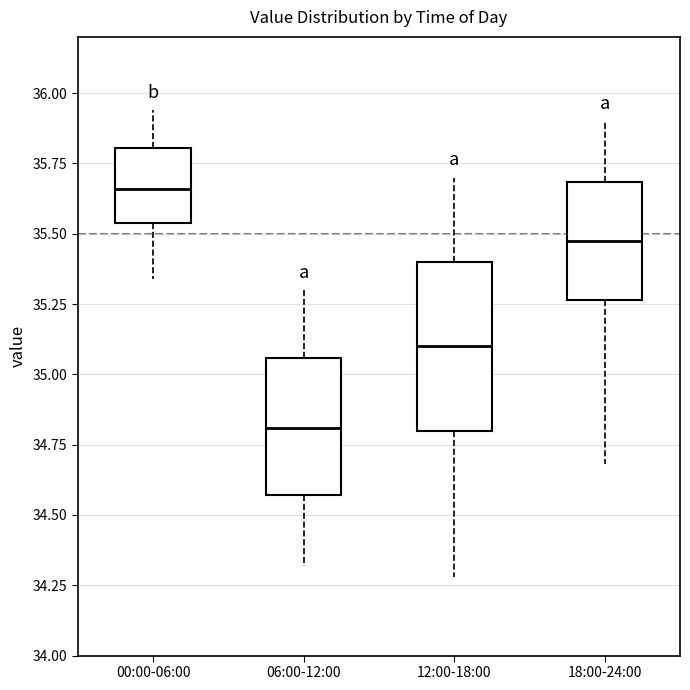

Reading left to right, read every box against the y-axis: the position of its median line, the range the box covers, and the ends of its whiskers. The values are not printed on the chart, so give them approximately, as read against the axis.

00:00-06:00: median 35.65, box 35.55 to 35.80, whiskers 35.35 to 35.95
06:00-12:00: median 34.80, box 34.55 to 35.05, whiskers 34.30 to 35.30
12:00-18:00: median 35.10, box 34.80 to 35.40, whiskers 34.30 to 35.70
18:00-24:00: median 35.50, box 35.25 to 35.70, whiskers 34.70 to 35.90